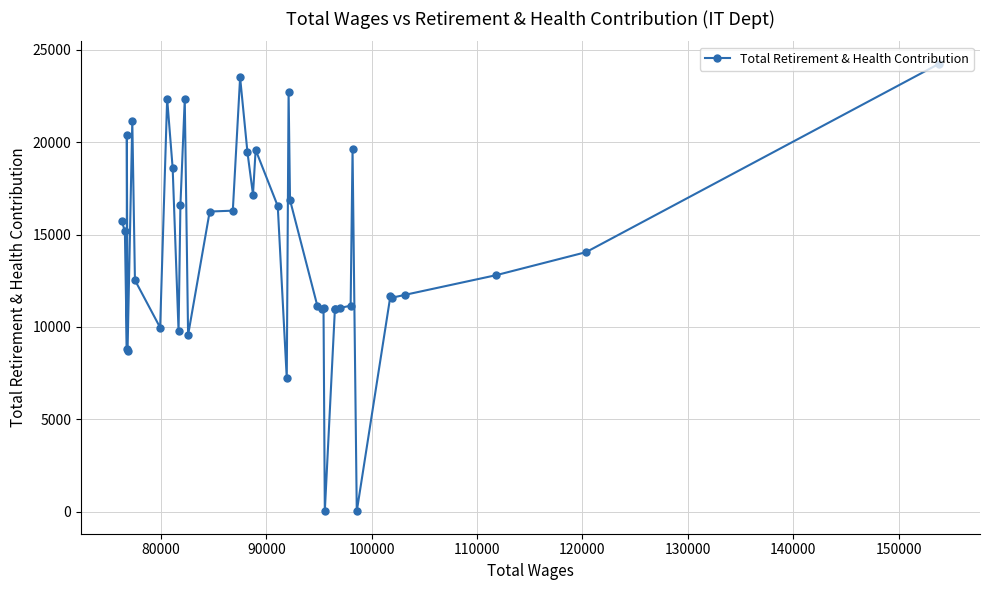

What is the greatest value displayed?

24248